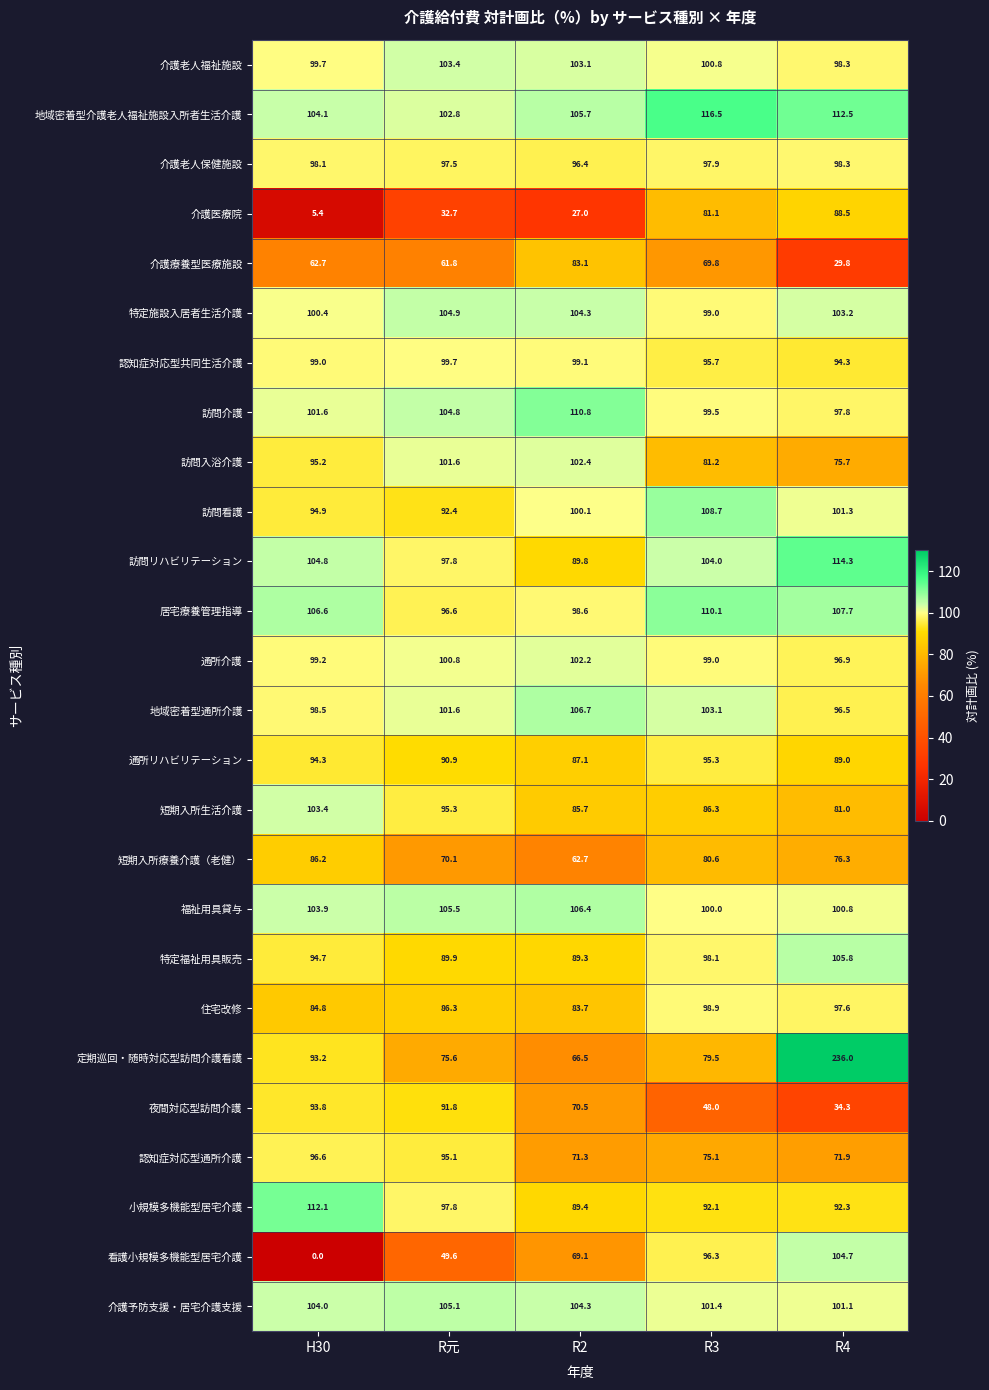

Where is 訪問介護 nearest to the value 104?

R元